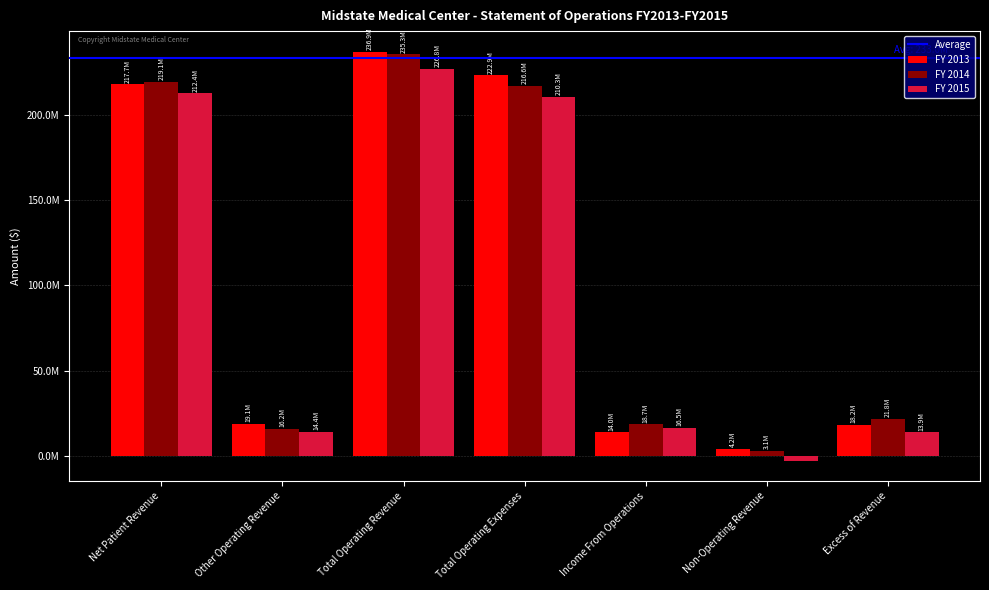

Reading left to right, extract all data points from this chart.

FY 2013: Net Patient Revenue=217746204	Other Operating Revenue=19139869	Total Operating Revenue=236886073	Total Operating Expenses=222912485	Income From Operations=13973588	Non-Operating Revenue=4228077	Excess of Revenue=18201665
FY 2014: Net Patient Revenue=219132186	Other Operating Revenue=16164177	Total Operating Revenue=235296363	Total Operating Expenses=216614845	Income From Operations=18681518	Non-Operating Revenue=3147295	Excess of Revenue=21828813
FY 2015: Net Patient Revenue=212391809	Other Operating Revenue=14406472	Total Operating Revenue=226798281	Total Operating Expenses=210263748	Income From Operations=16534533	Non-Operating Revenue=-2602707	Excess of Revenue=13931826